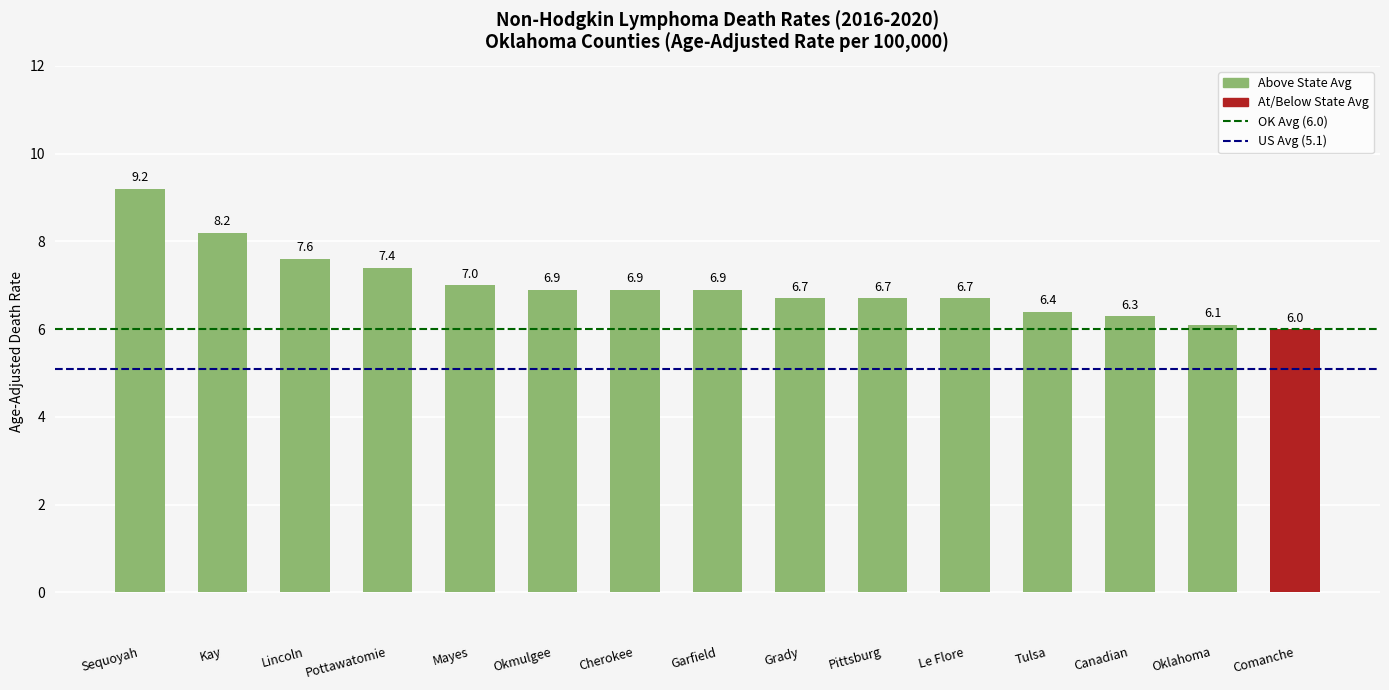

At which category does the chart reach its peak across all series?

Sequoyah